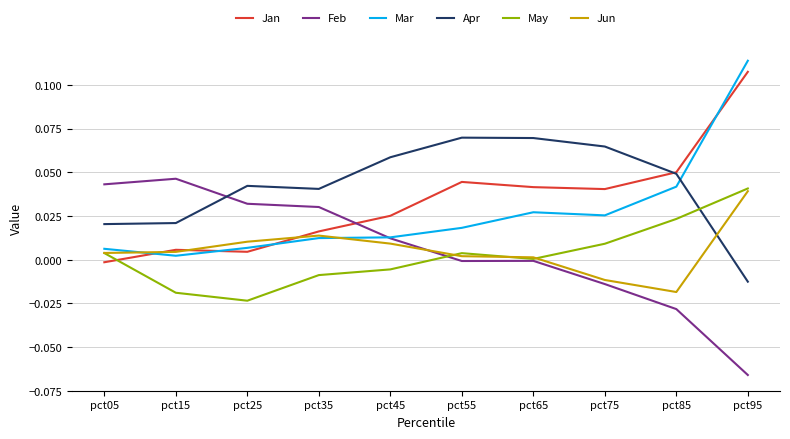

Is the value of Jun at pct85 greater than the value of Jan at pct75?

No